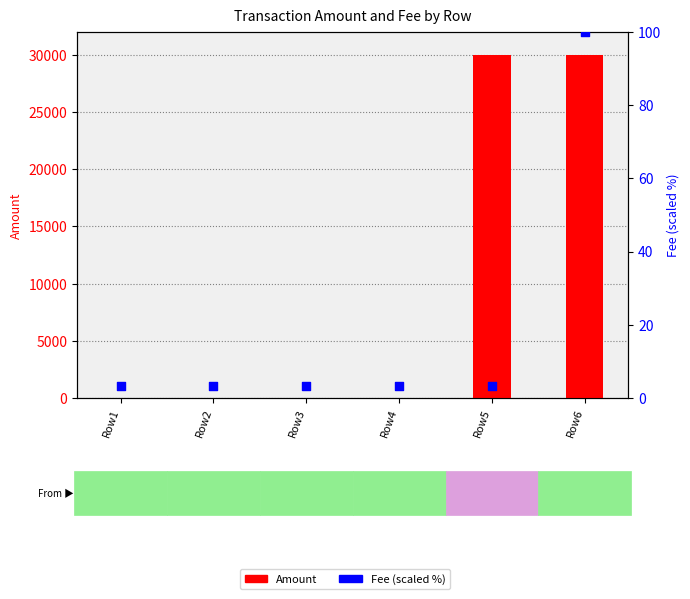

At how many categories does at least one series exceed 3905?

2